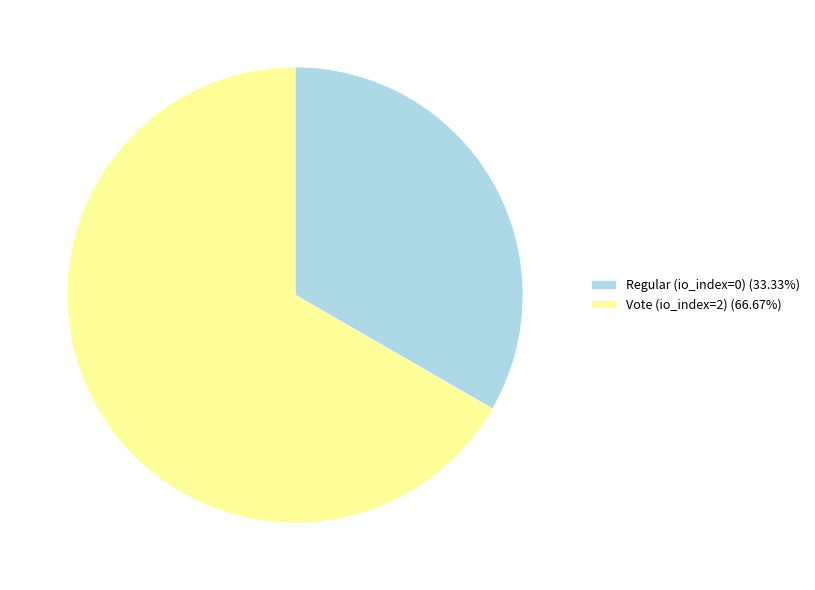

Count the number of slices in the pie.

2